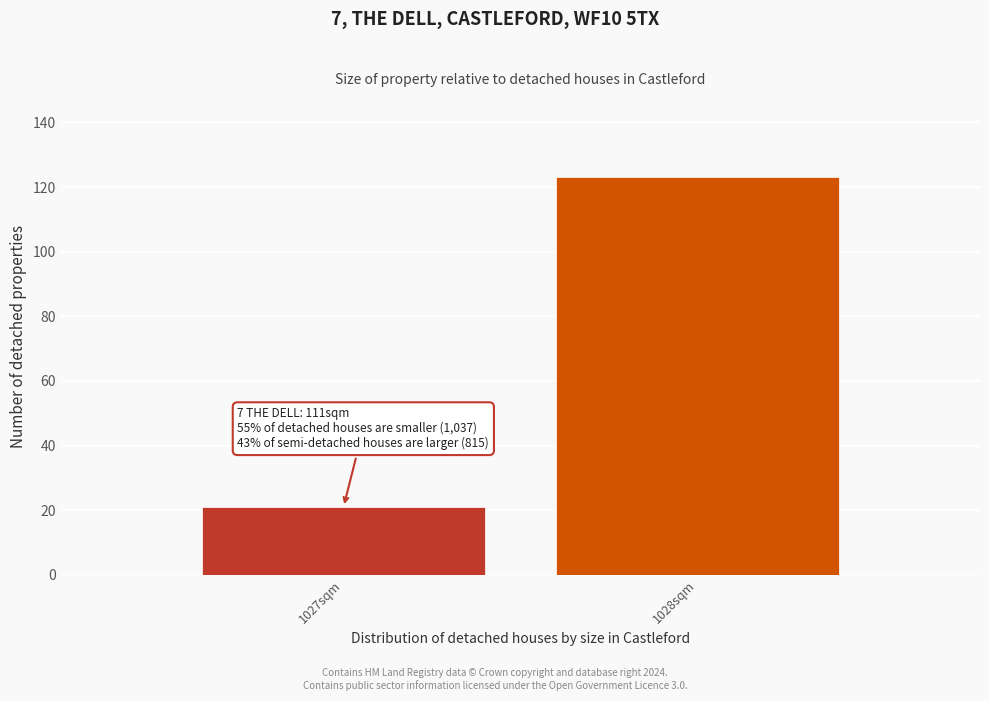

Reading right to left, list all the values displayed in this chart.

123	21